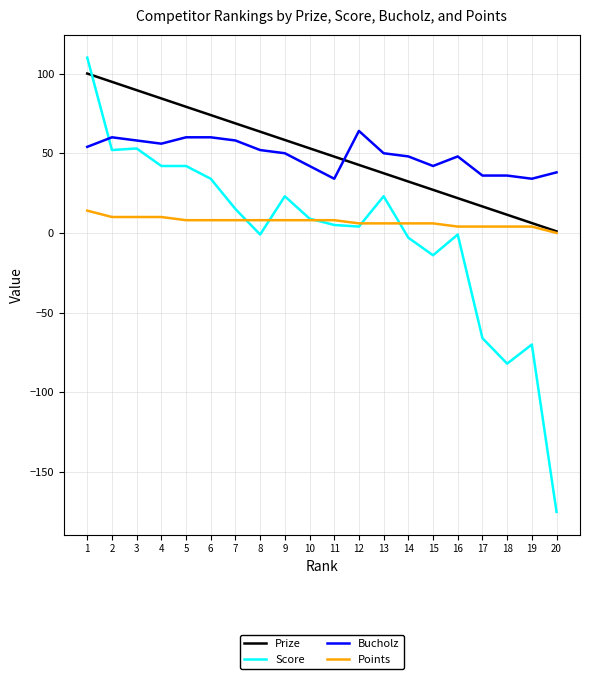

Where is Score nearest to the value -32?

15